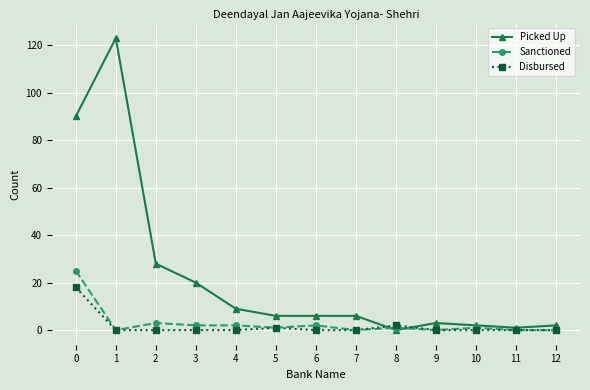

Which series has the largest total across all categories?

Picked Up